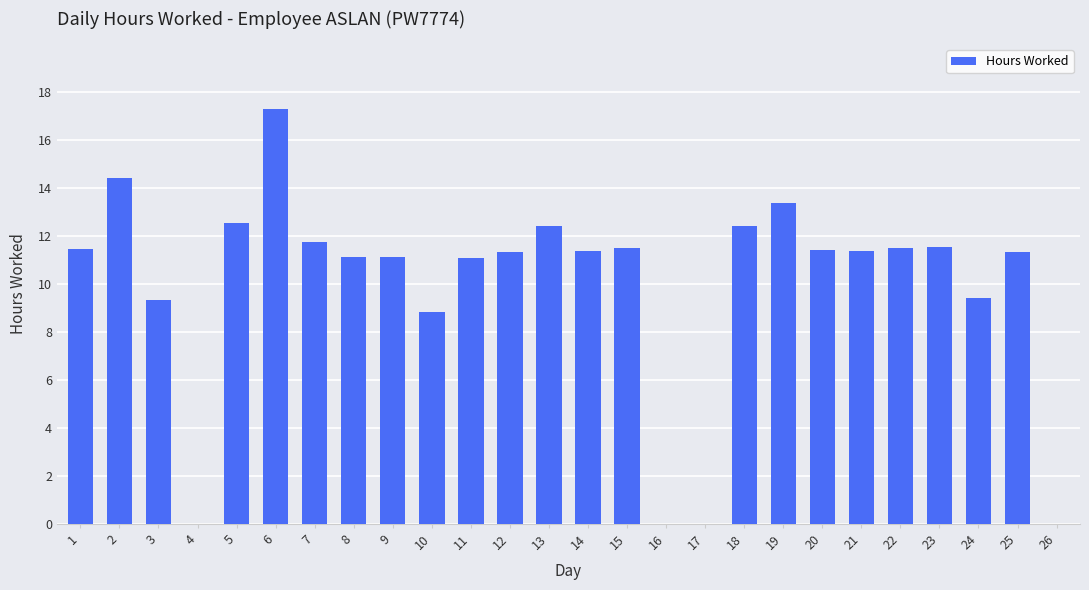

At which label is the value closest to 8?

10